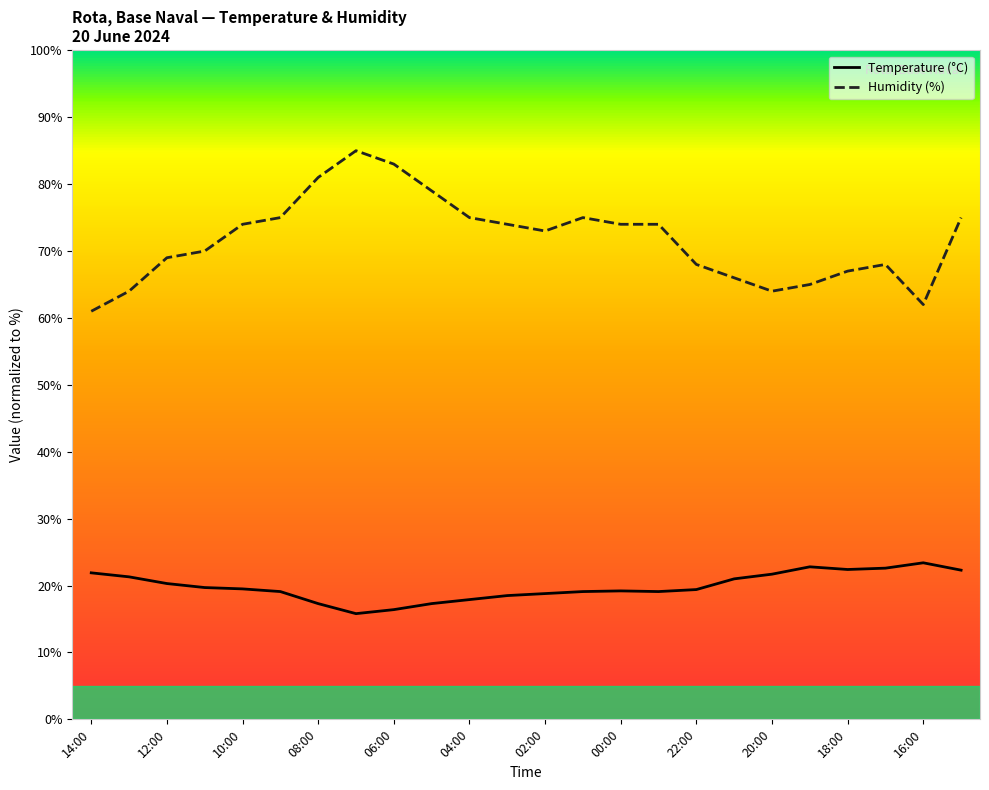

What are all the series names shown in the legend?

Temperature (°C), Humidity (%)